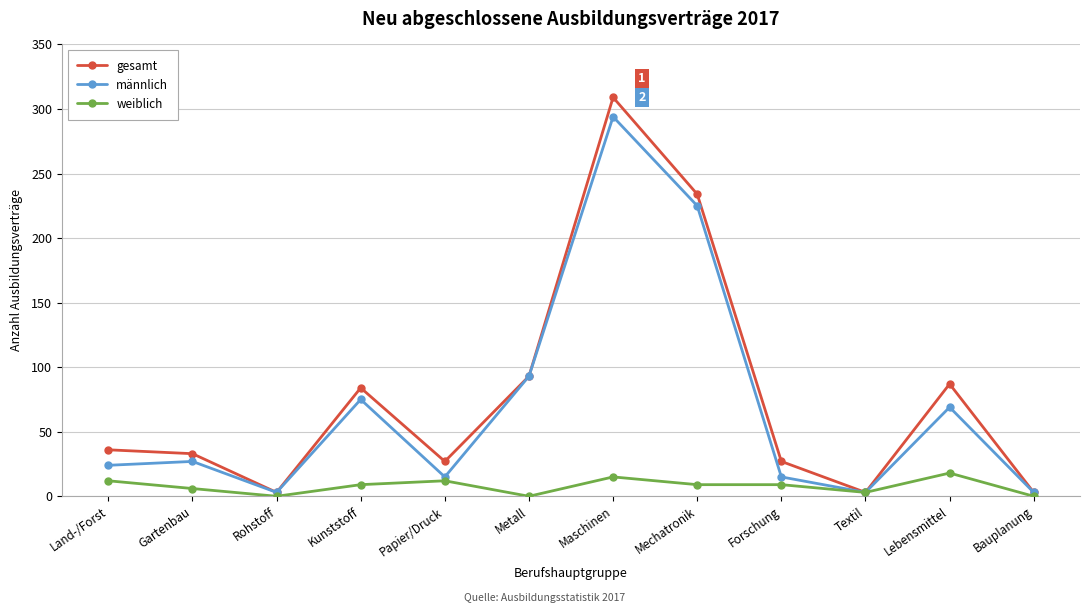

True or false: gesamt has a value of 140 at Mechatronik.

False